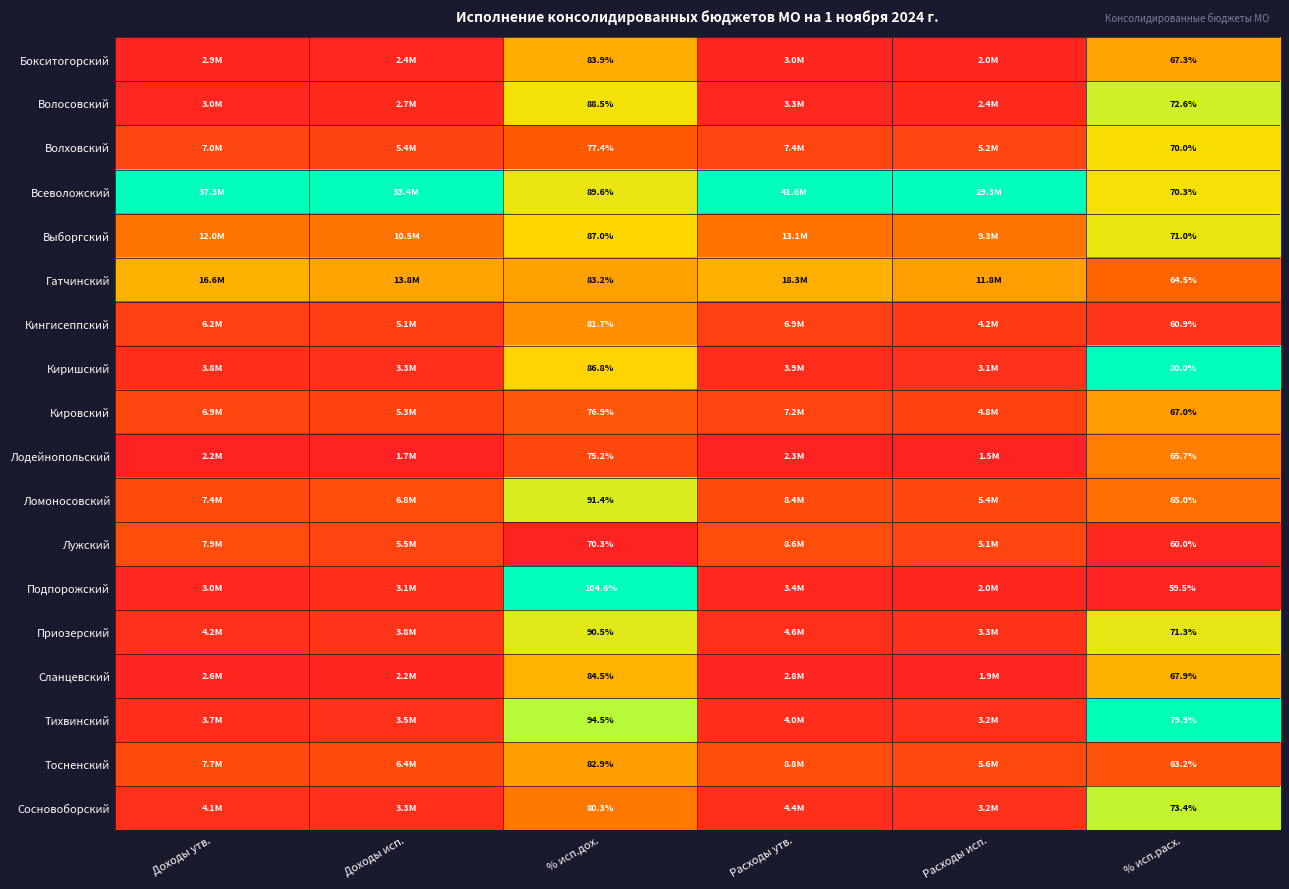

Which series has the largest range (max minus min)?

Подпорожский